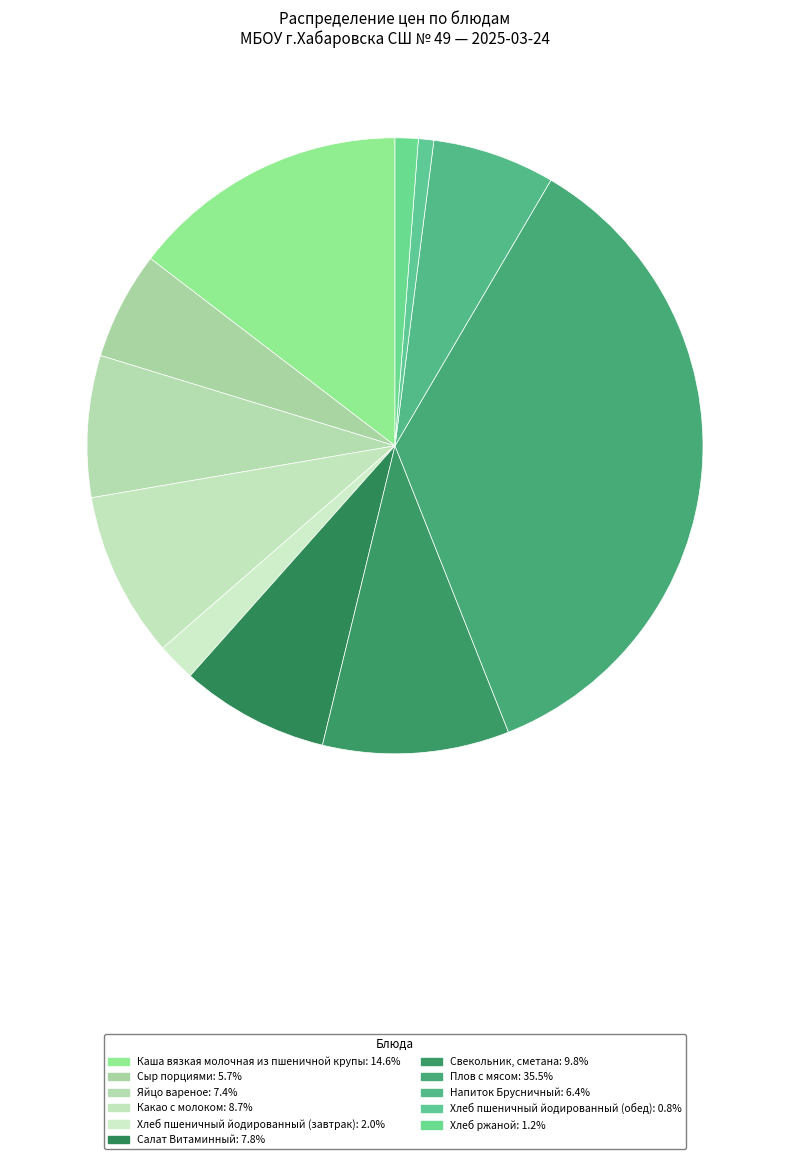

To the nearest percent, what is the difference between the Салат Витаминный and Какао с молоком slice percentages?

1%